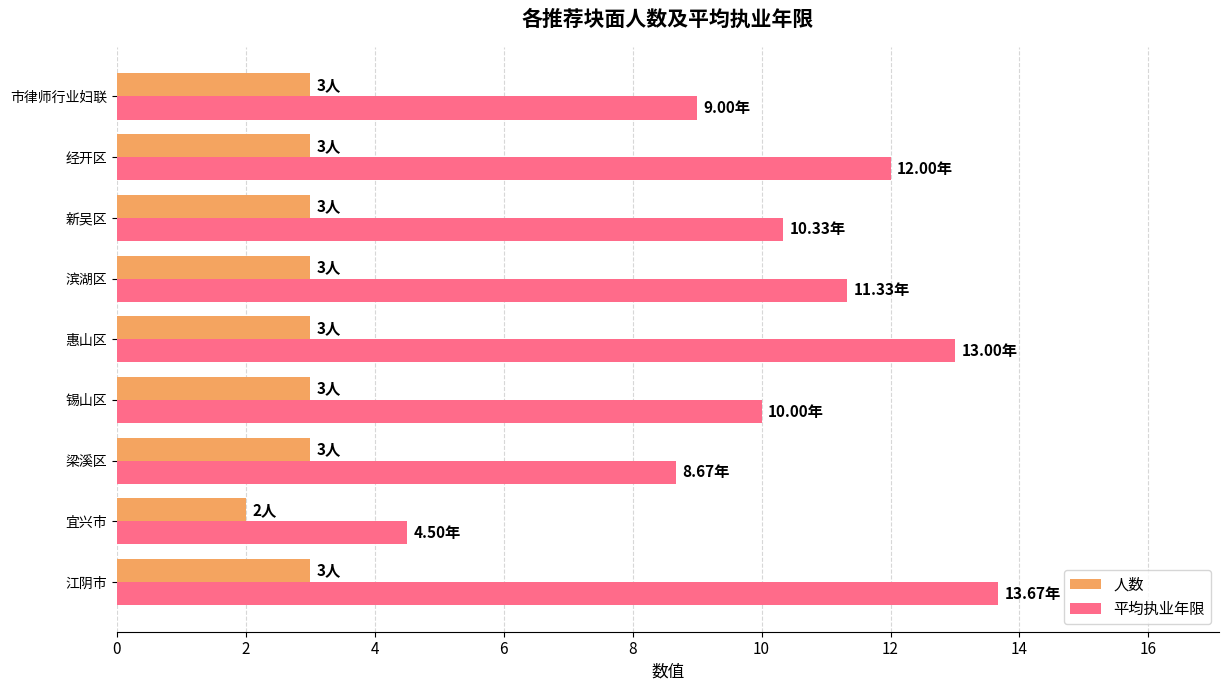

What is the sum of the 平均执业年限 values at 市律师行业妇联 and 新吴区?

19.3